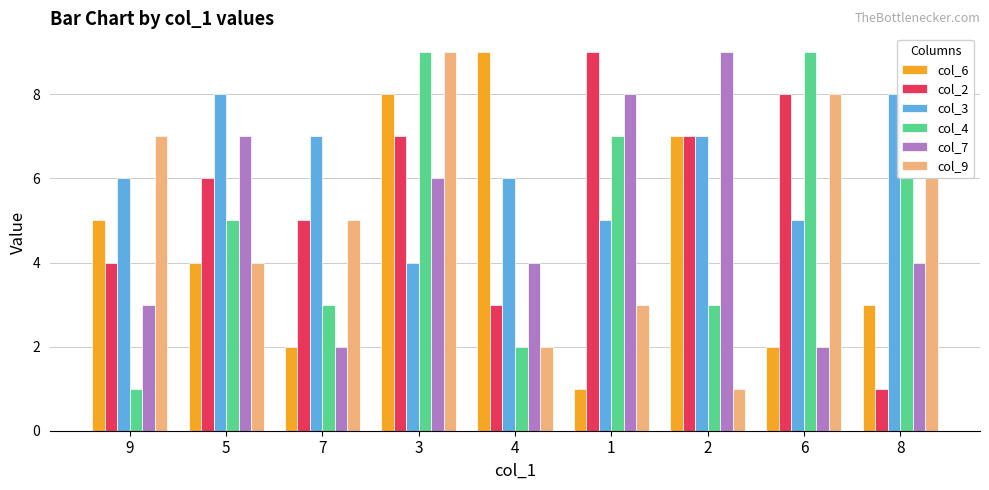

At which label does col_3 reach its minimum?

3